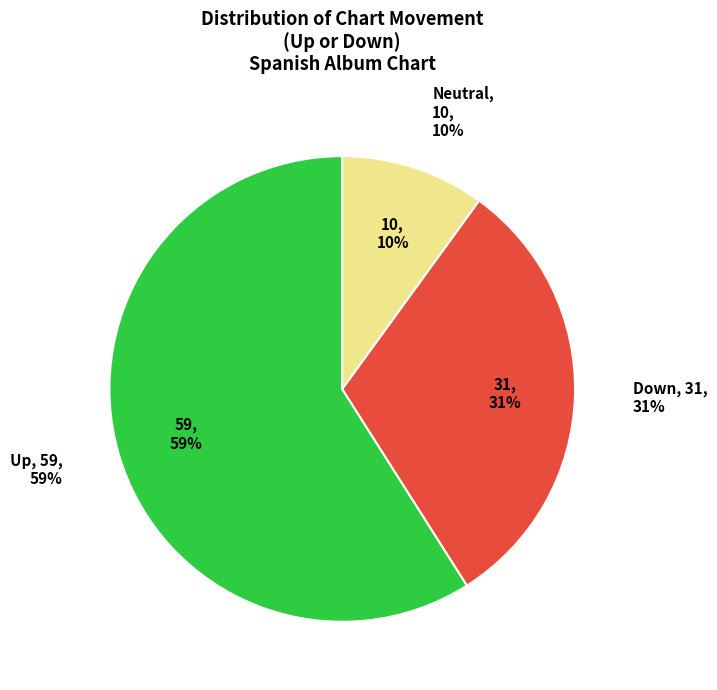

What is the total percentage of up and -?

69.0%